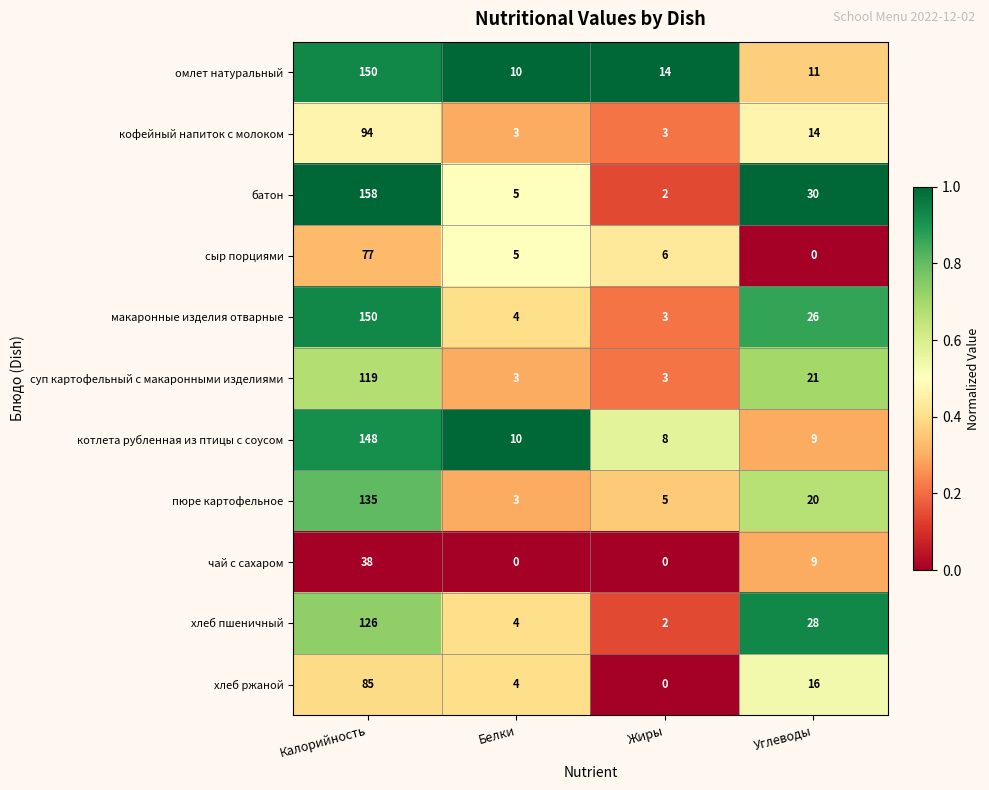

At which label is чай с сахаром closest to 19?

Углеводы